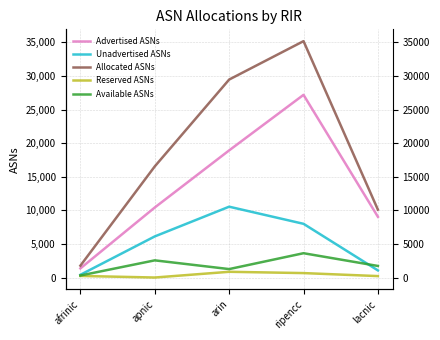

True or false: Reserved ASNs and Allocated ASNs intersect in this chart.

False